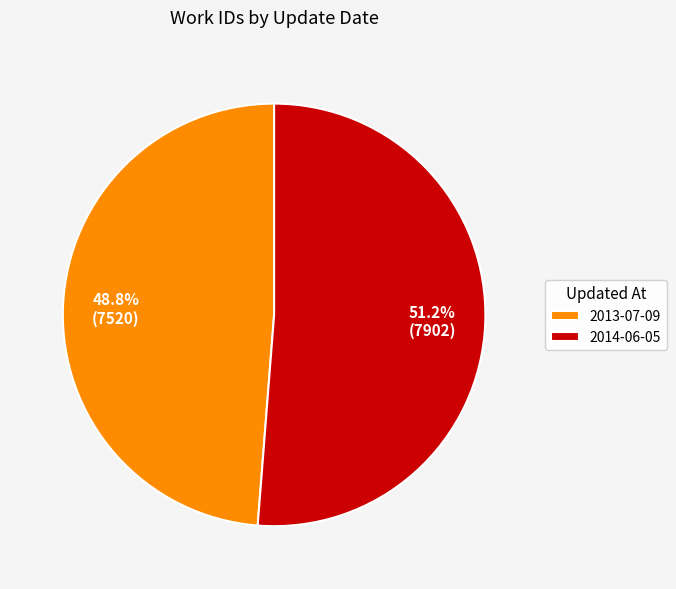

Is there a majority slice in this chart?

Yes